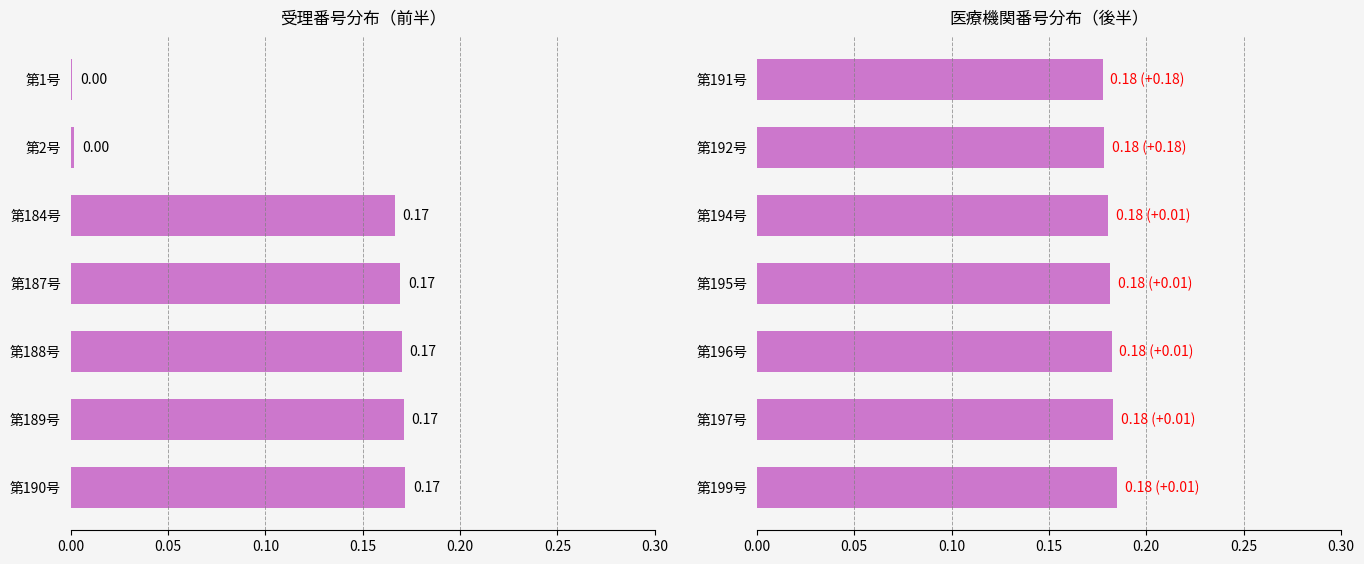

At how many categories does at least one series exceed 0?

7